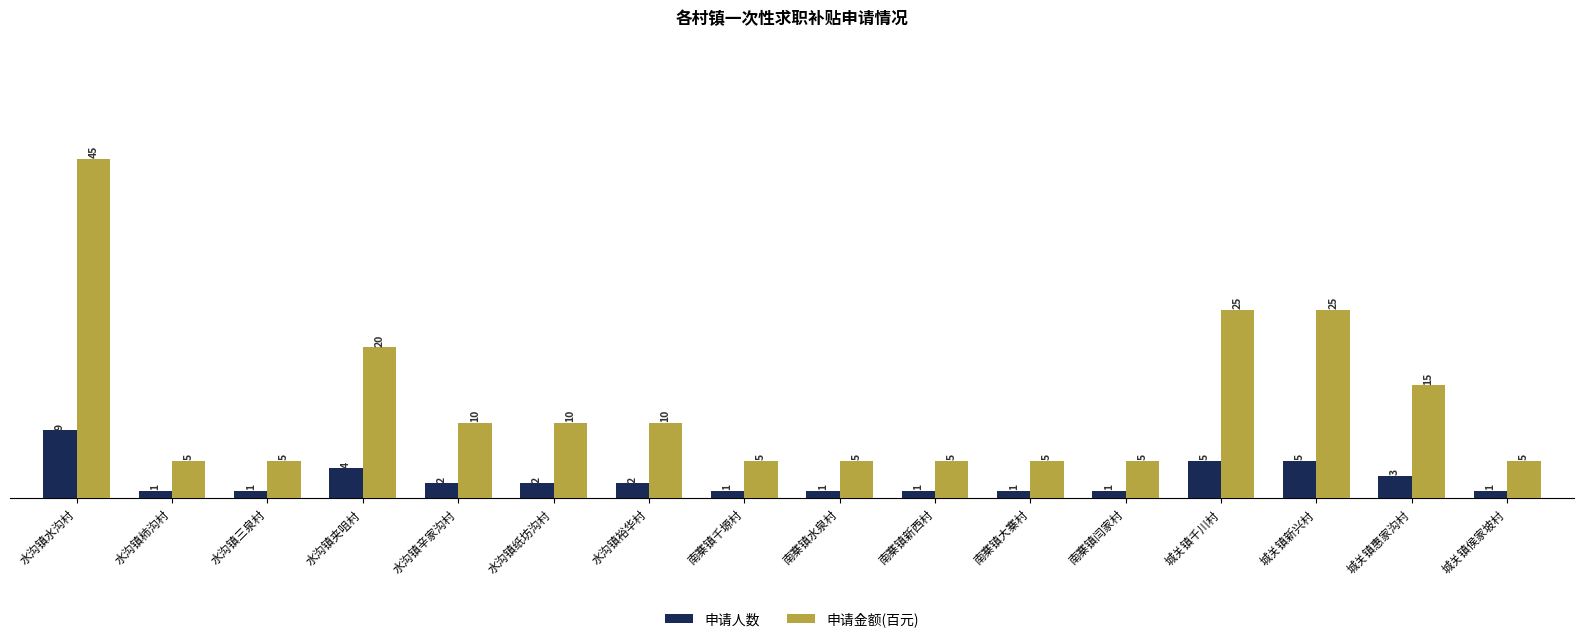

How many categories are shown in the chart?

16